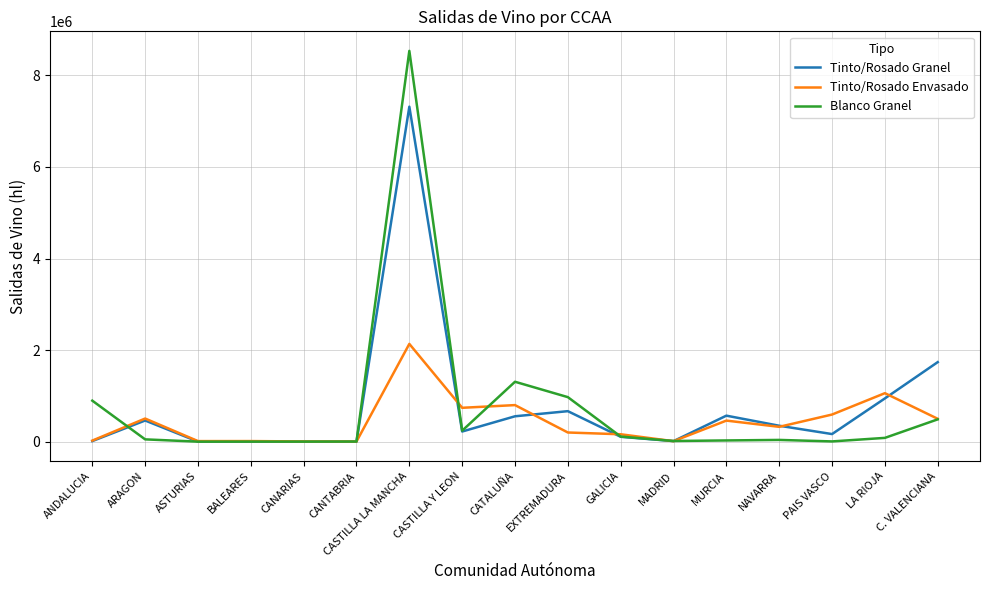

What is the total value across all series at MURCIA?

1054628